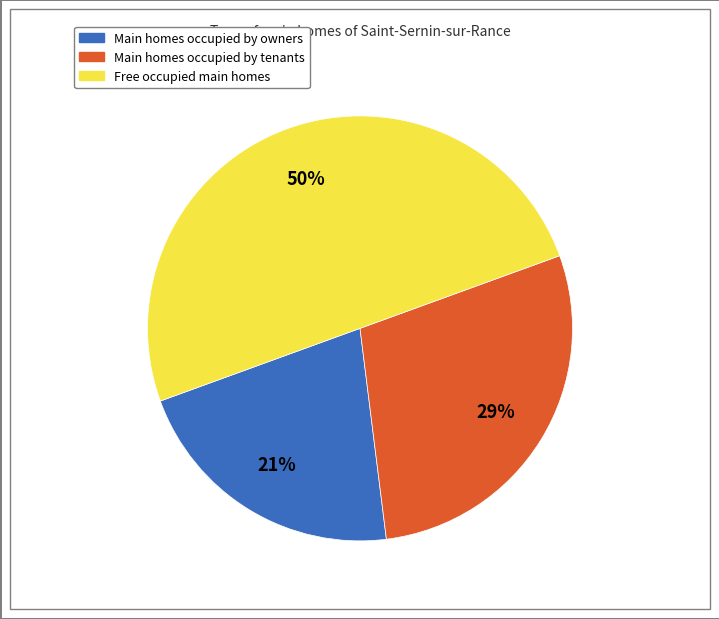

To the nearest percent, what is the average slice percentage?

33%